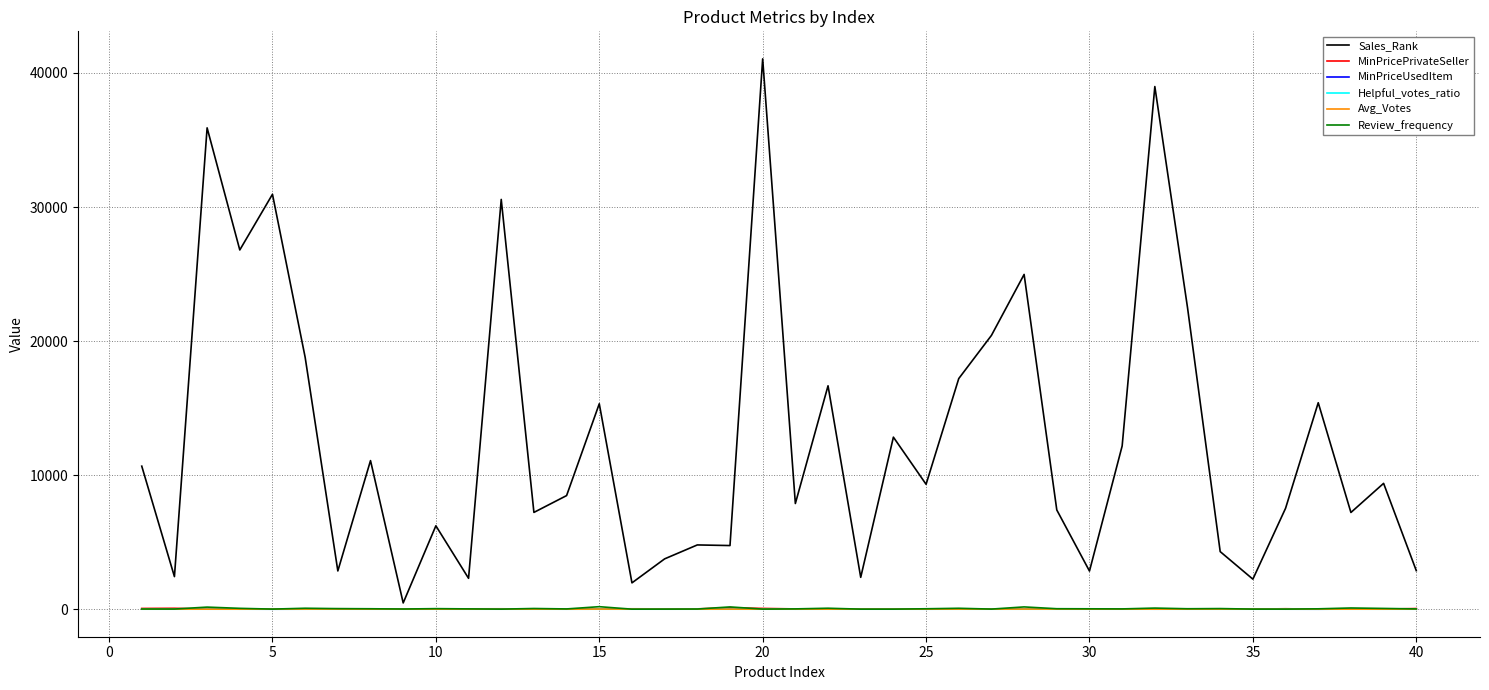

Which series has the largest total across all categories?

Sales_Rank